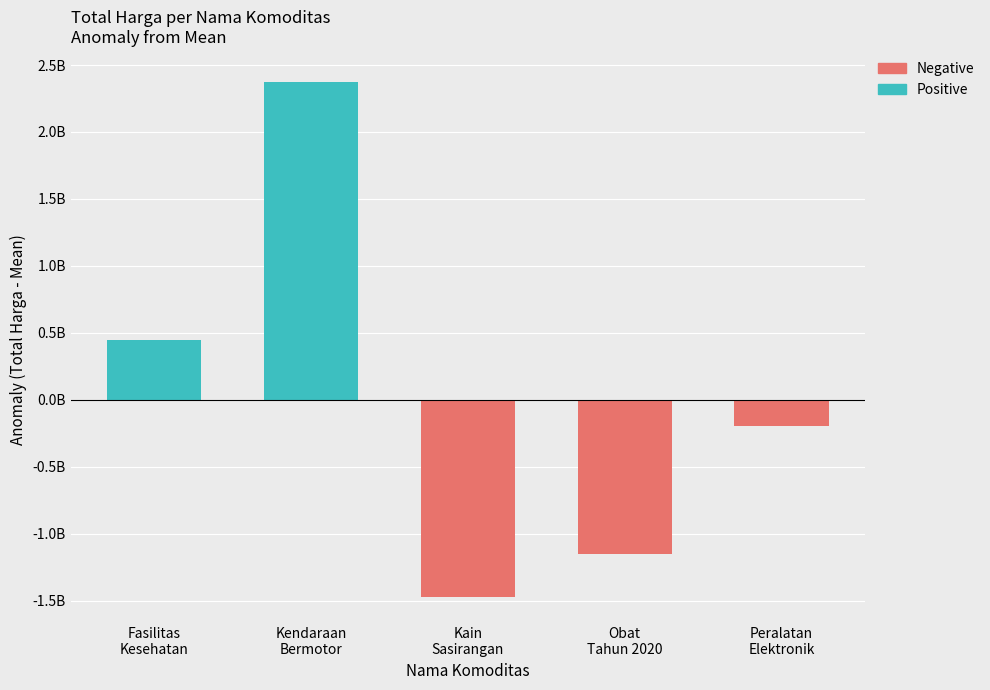

Does the chart contain any negative values?

Yes